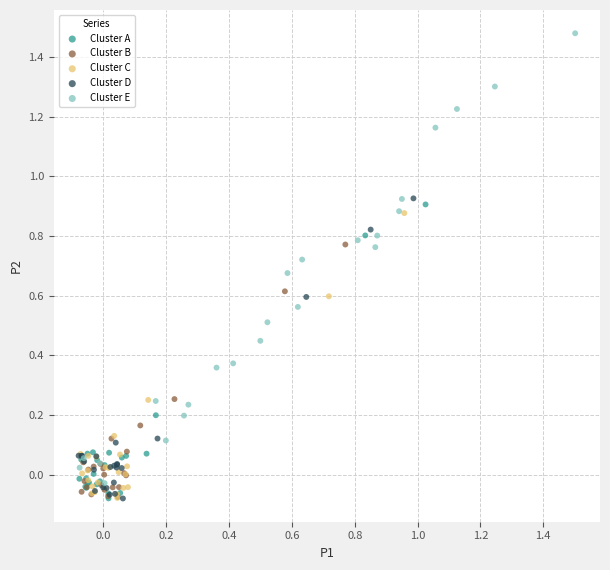

Which series has the widest spread of Y values?

Cluster E